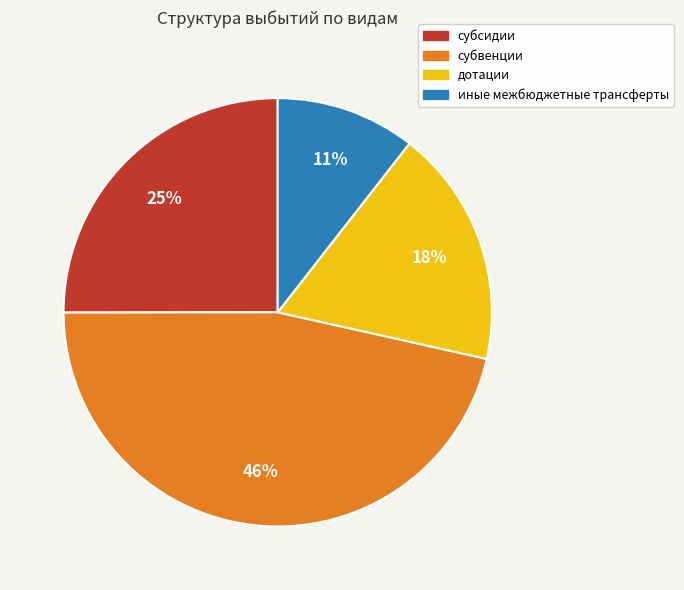

To the nearest percent, what percentage of the pie is субсидии?

25%